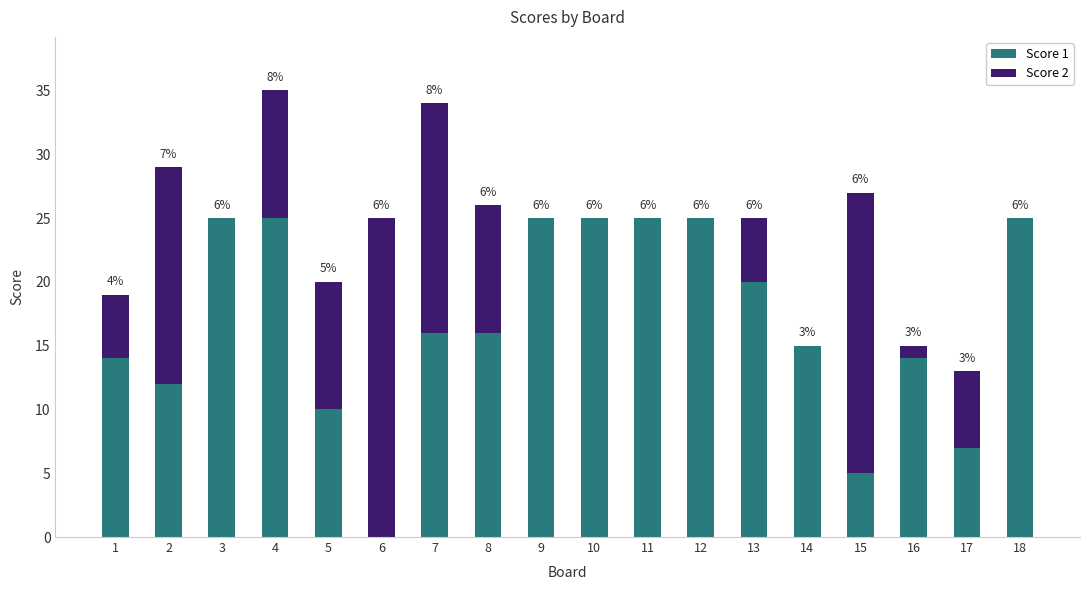

At which category is the sum across all series the highest?

4